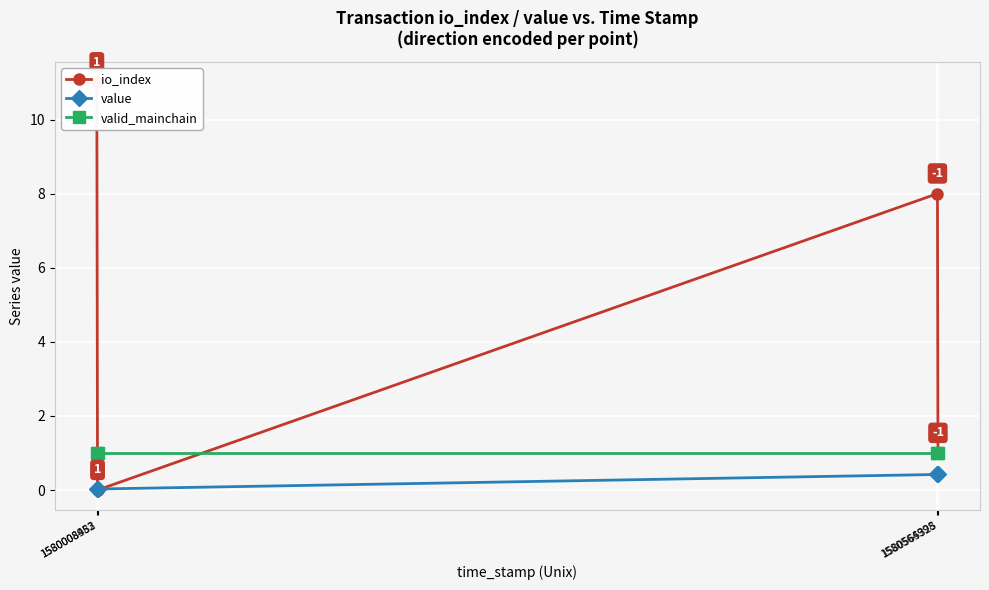

How many data points does each series have?

4